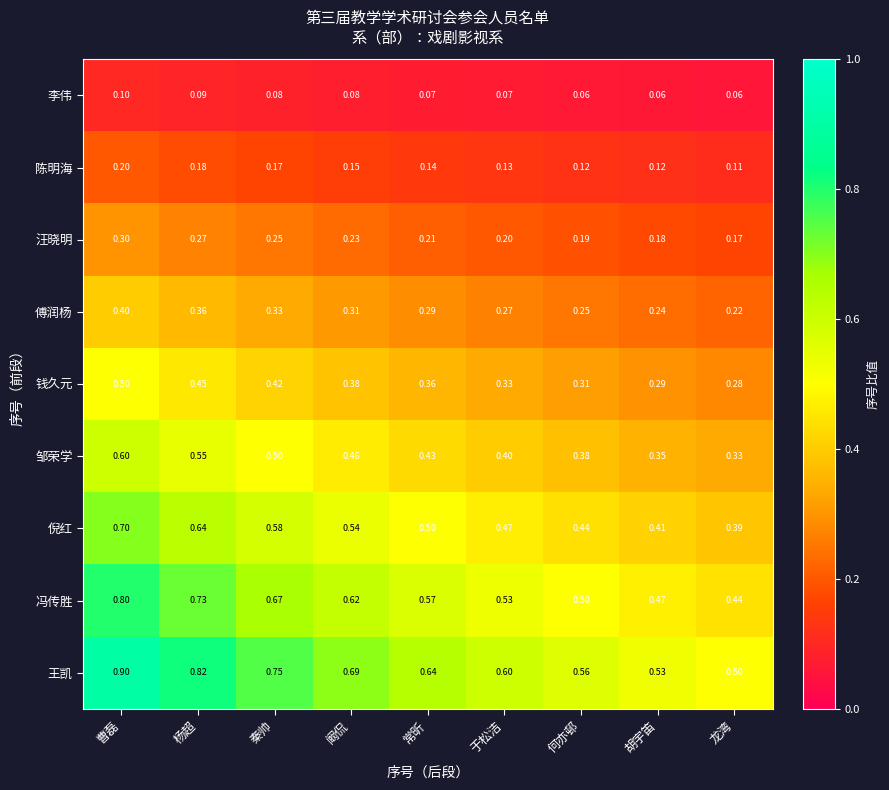

What is the spread (max minus min) of values at 何亦邨?

0.5